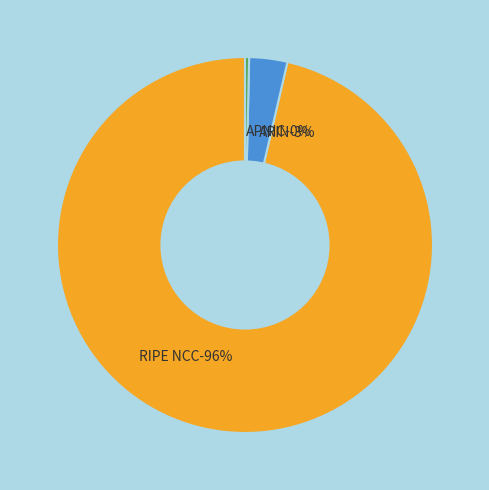

Is APNIC the majority of the pie?

No